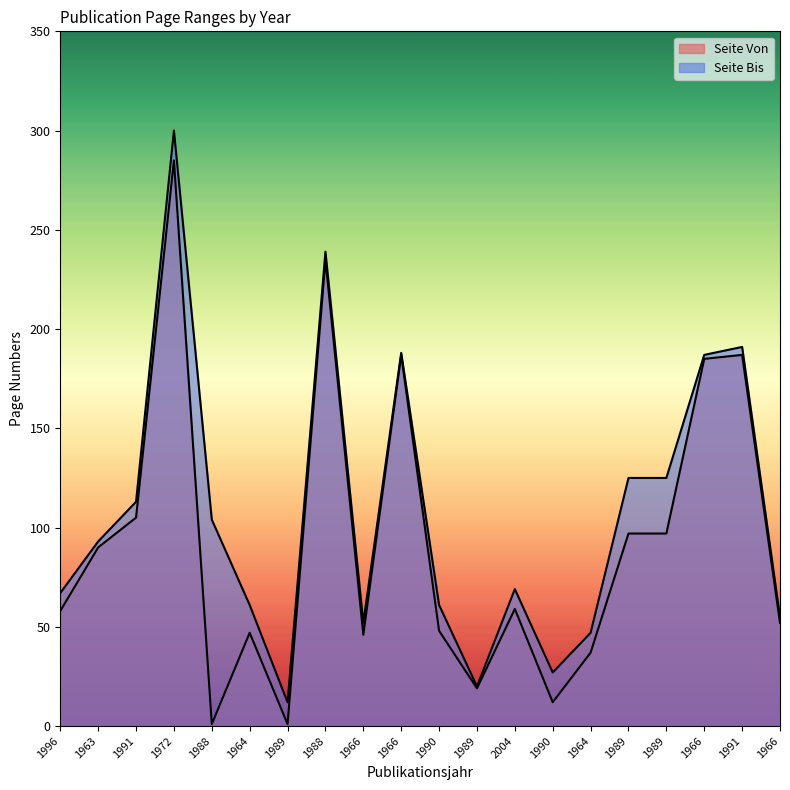

Which series has the largest total across all categories?

Seite Bis